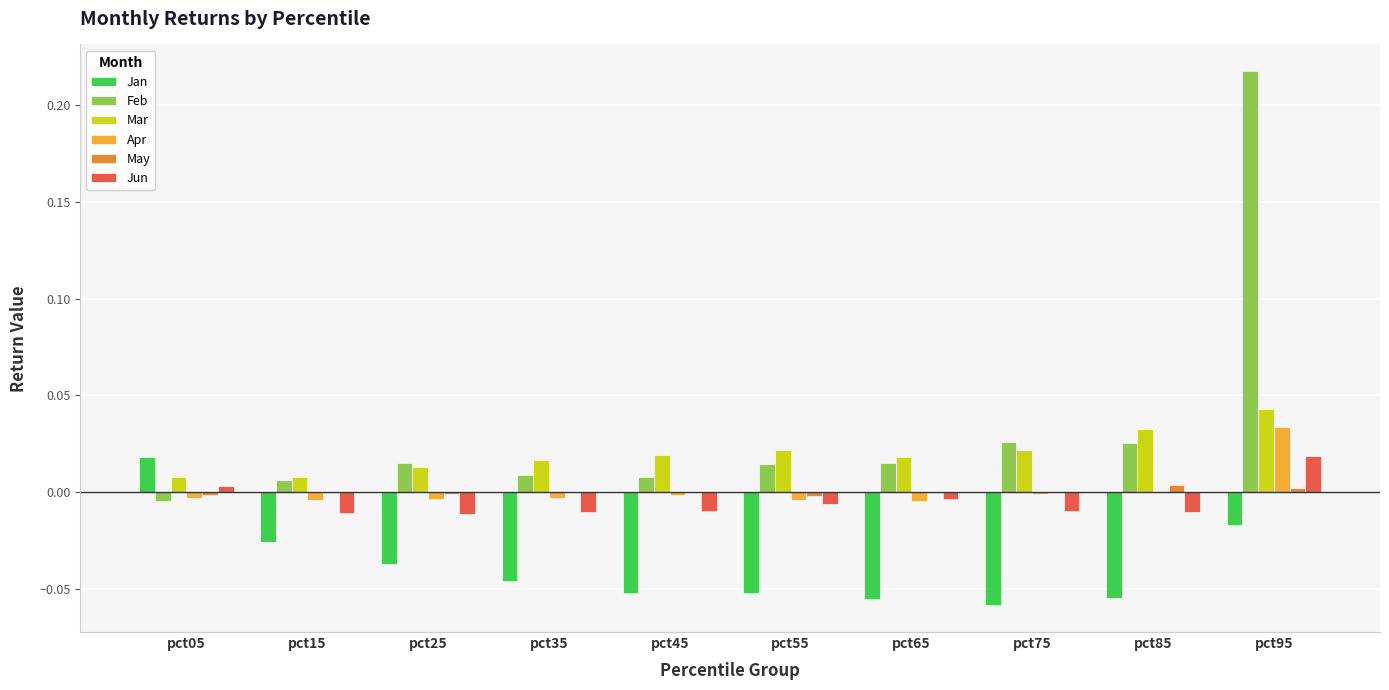

At which label does Feb reach its peak?

pct95